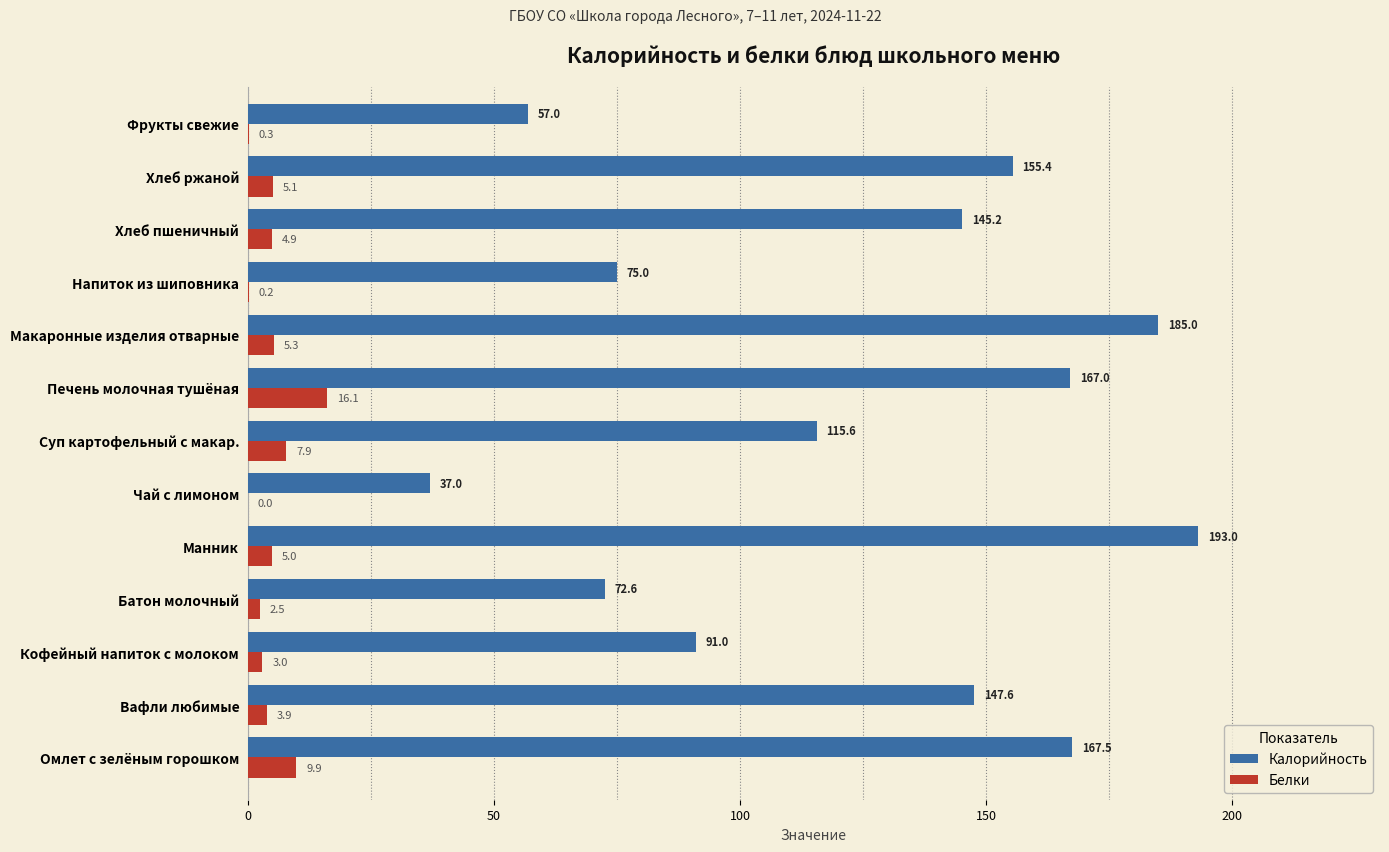

What is the sum of all Белки values?

64.1